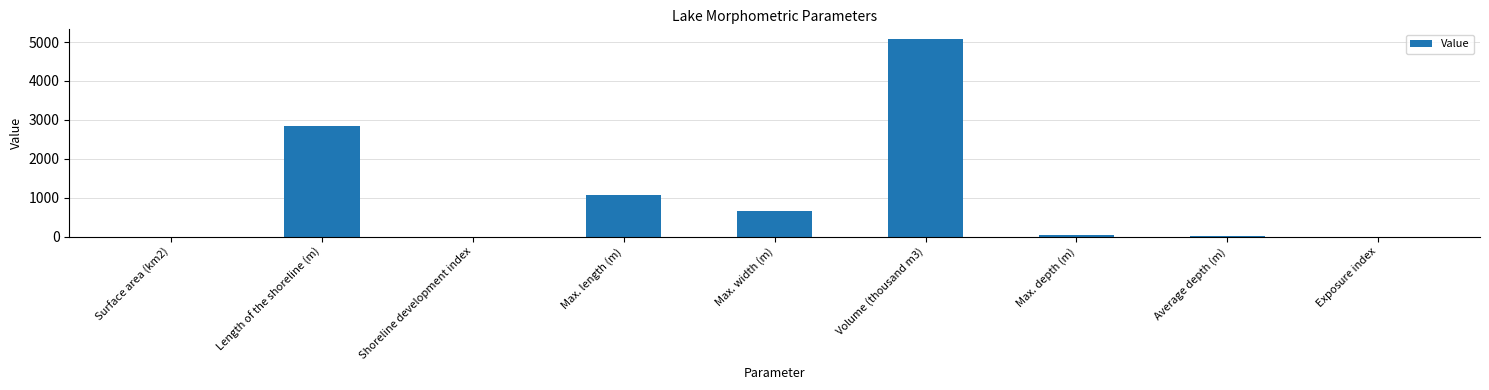

Which label corresponds to the largest value in the chart?

Volume (thousand m3)